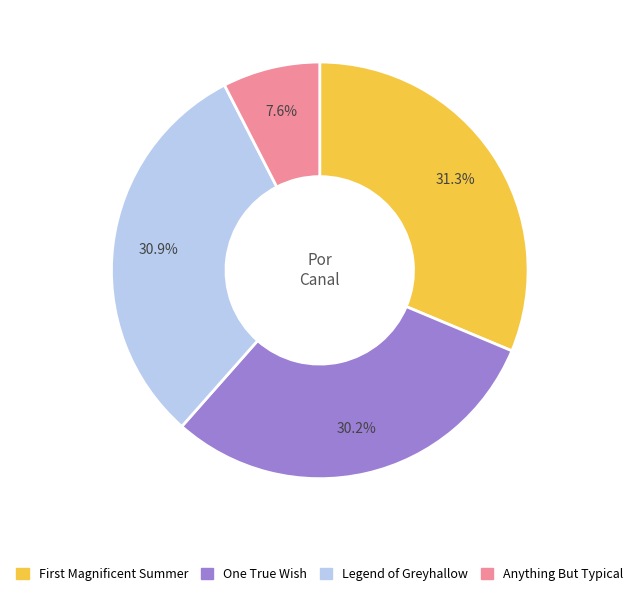

What is the smallest slice in the pie chart?

Anything But Typical